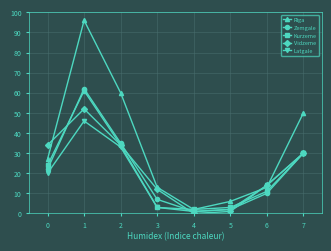

How many data points in Rīga are less than 27?

4